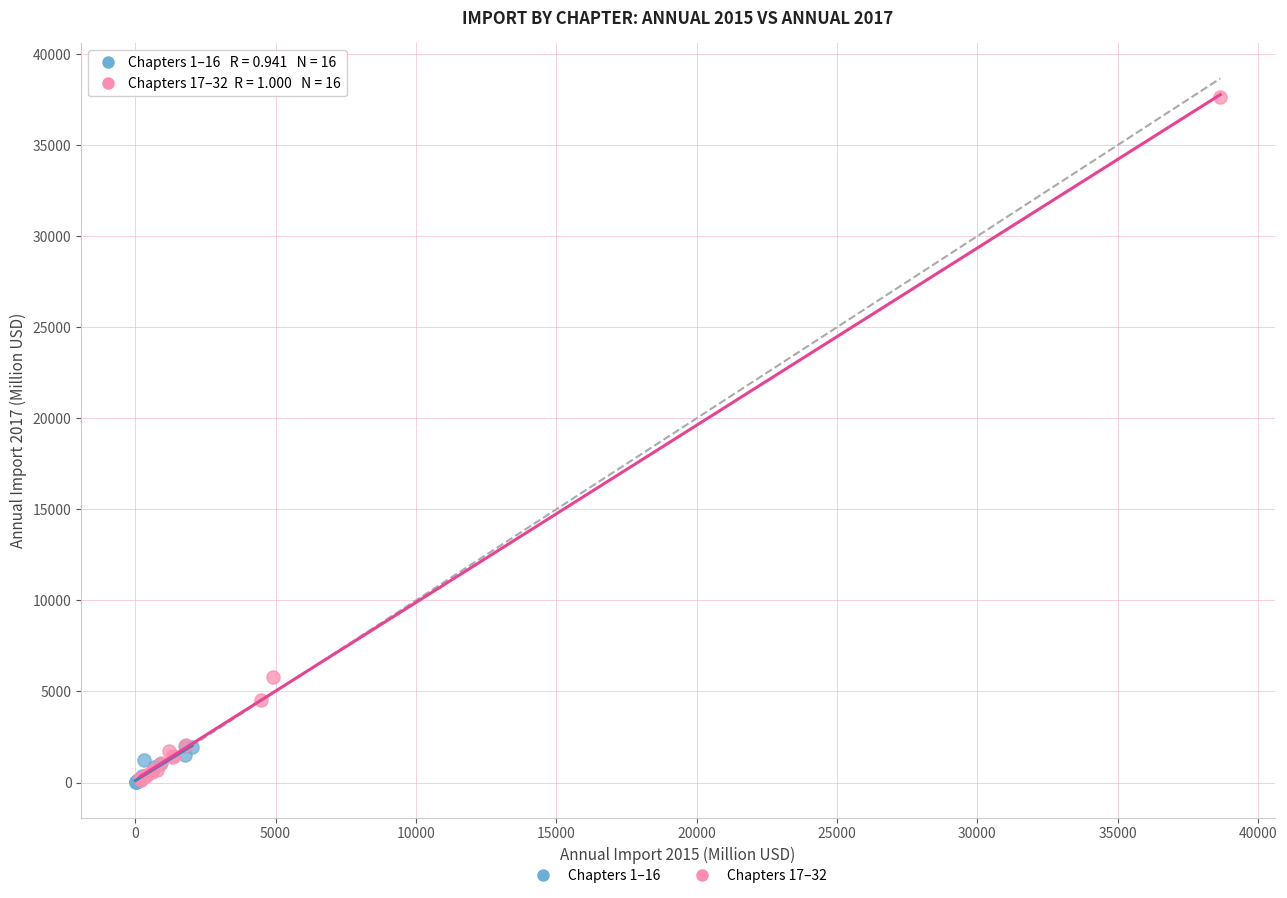

What are all the series names shown in the legend?

Chapters 1–16, Chapters 17–32